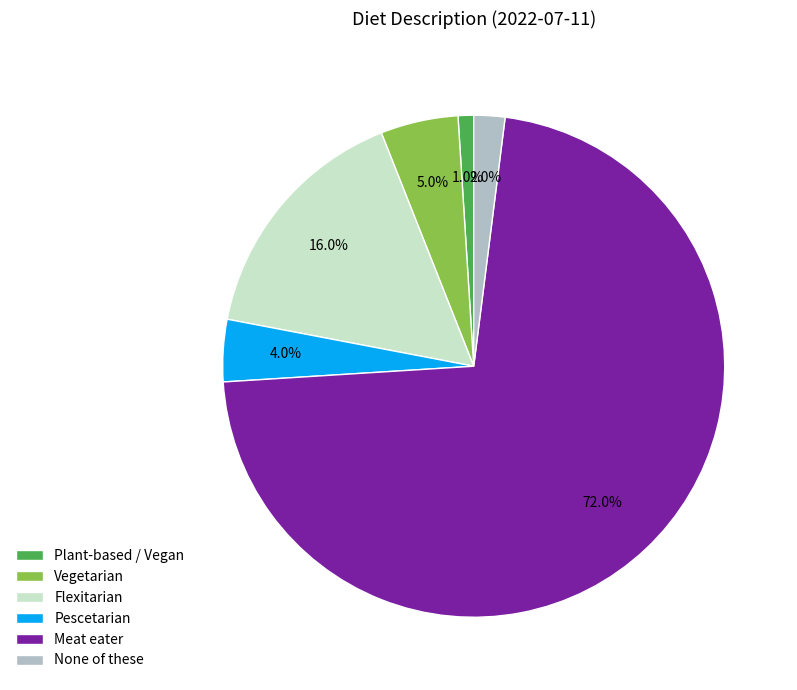

What percentage is the Plant-based / Vegan slice, to the nearest percent?

1%